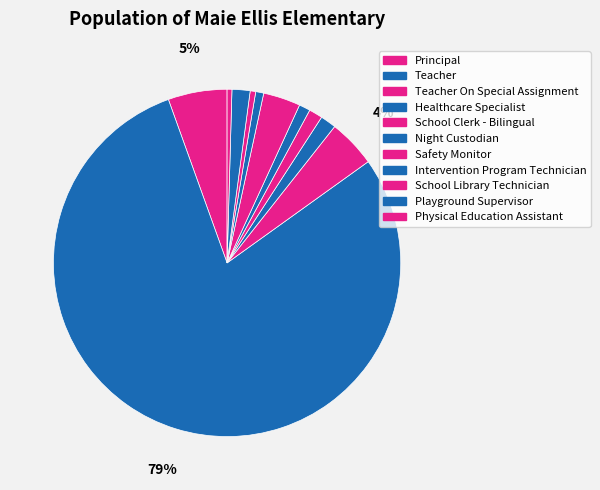

Combined, what portion of the pie is School Library Technician and Intervention Program Technician?

1.3%